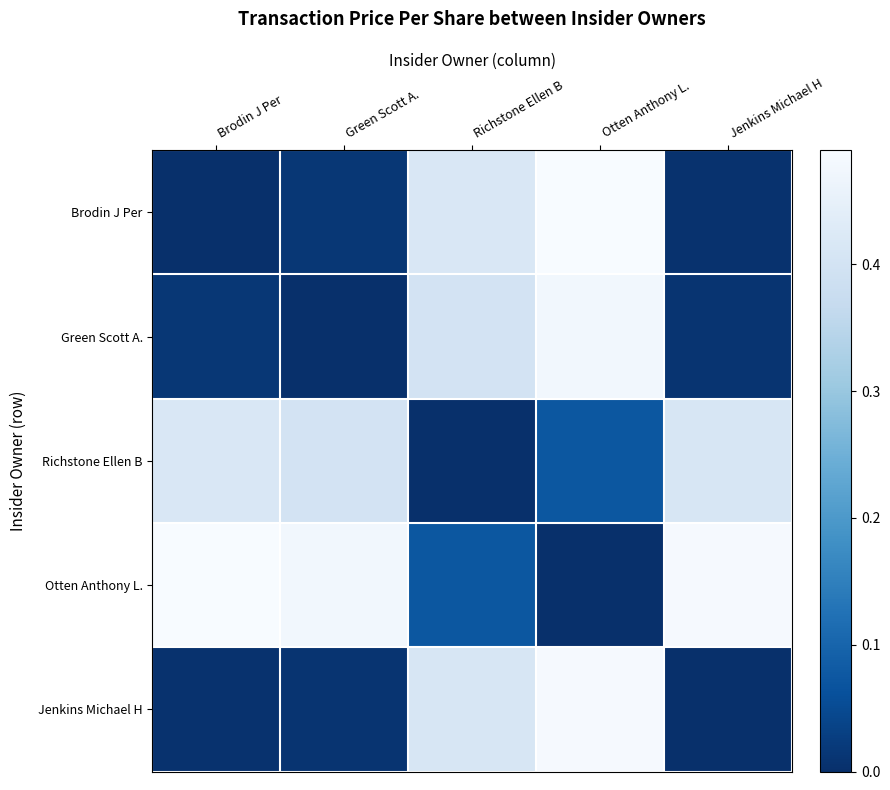

Count the number of categories in the chart.

5